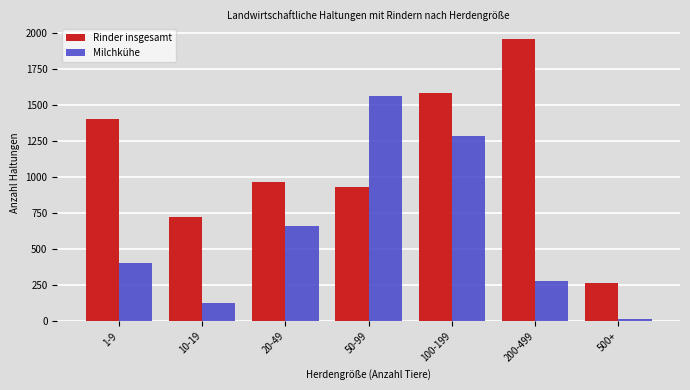

Reading left to right, list all the values displayed in this chart.

Rinder insgesamt: 1-9=1404	10-19=724	20-49=964	50-99=927	100-199=1585	200-499=1959	500+=266
Milchkühe: 1-9=402	10-19=129	20-49=663	50-99=1564	100-199=1286	200-499=281	500+=14